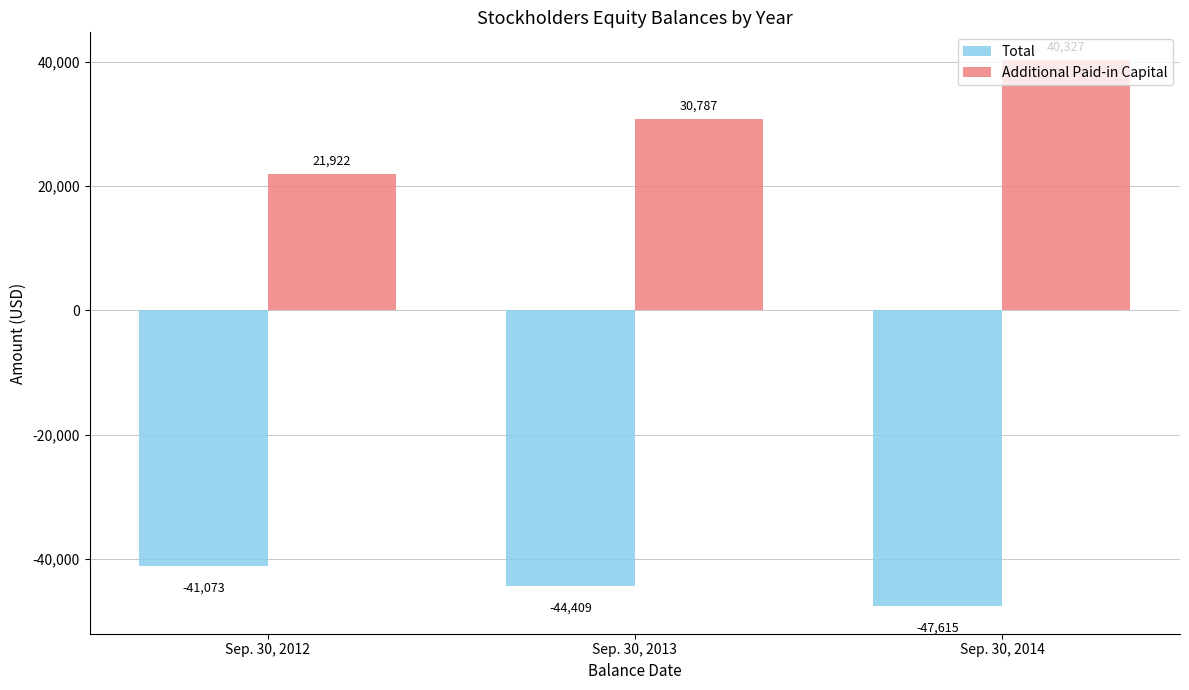

What is the value of the Additional Paid-in Capital bar at the 3rd from the left?

40327